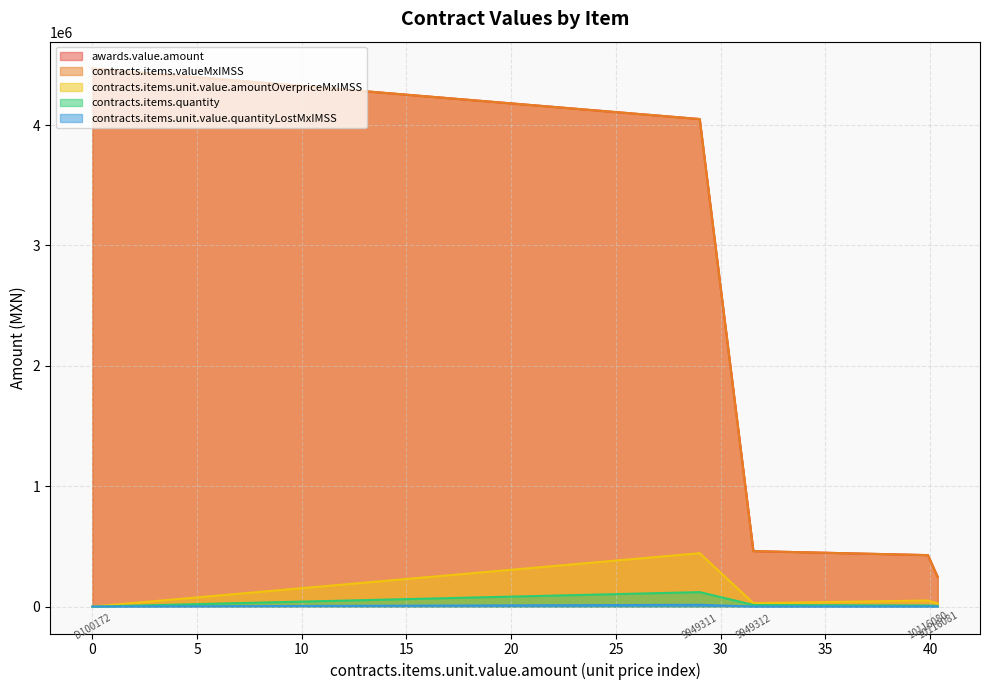

Which series has the largest range (max minus min)?

awards.value.amount